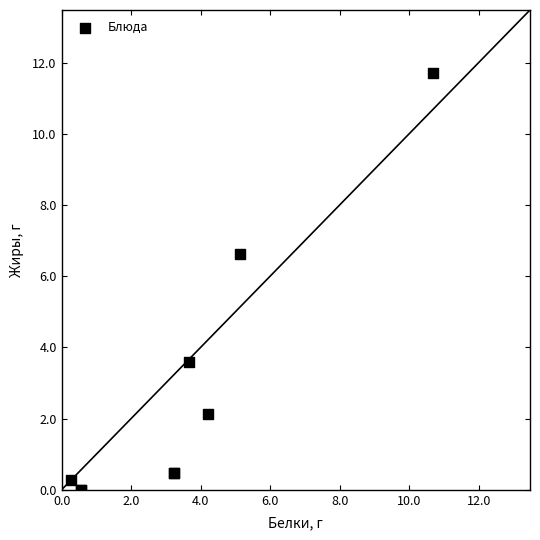

What Y value in the scatter plot is closest to 5?

3.6